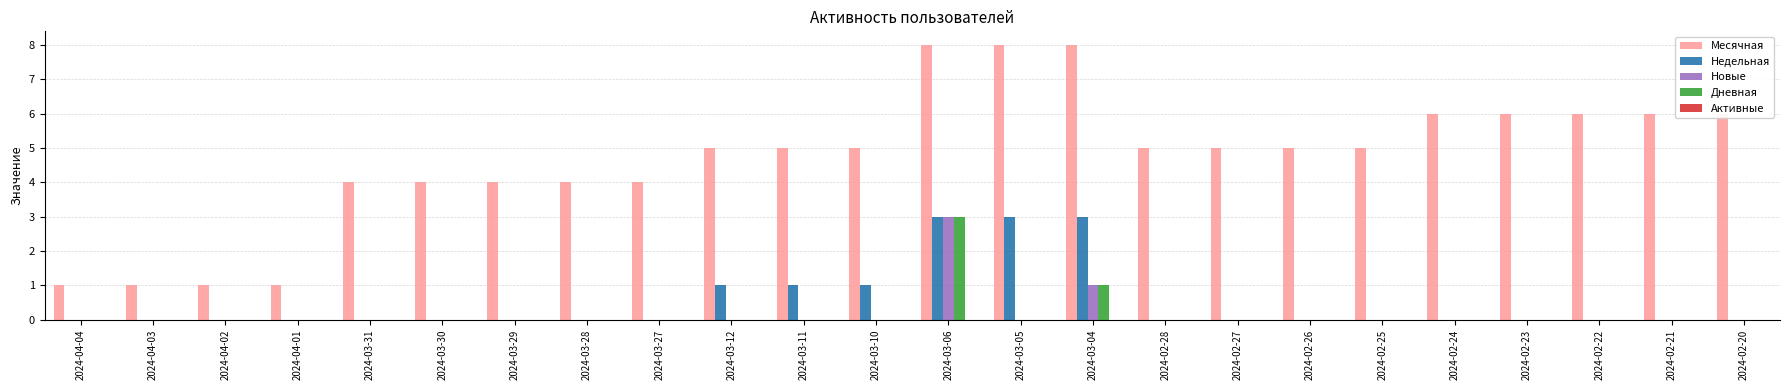

What is the total value across all series at 2024-03-10?

6